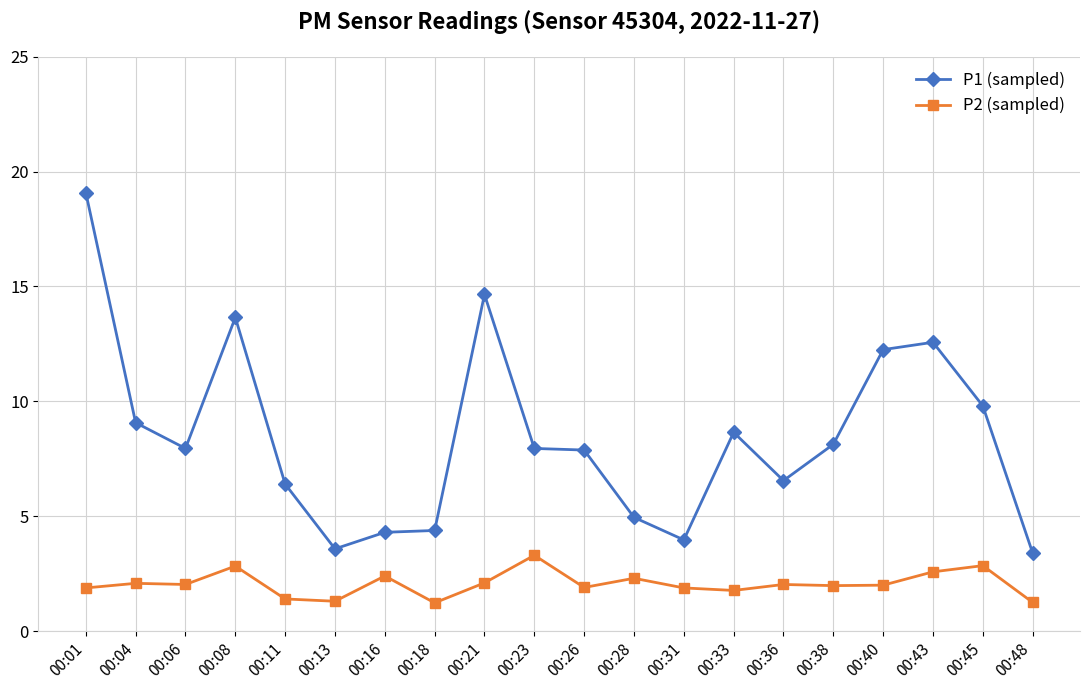

What is the difference between the P2 (sampled) values at 00:08 and 00:40?

0.8